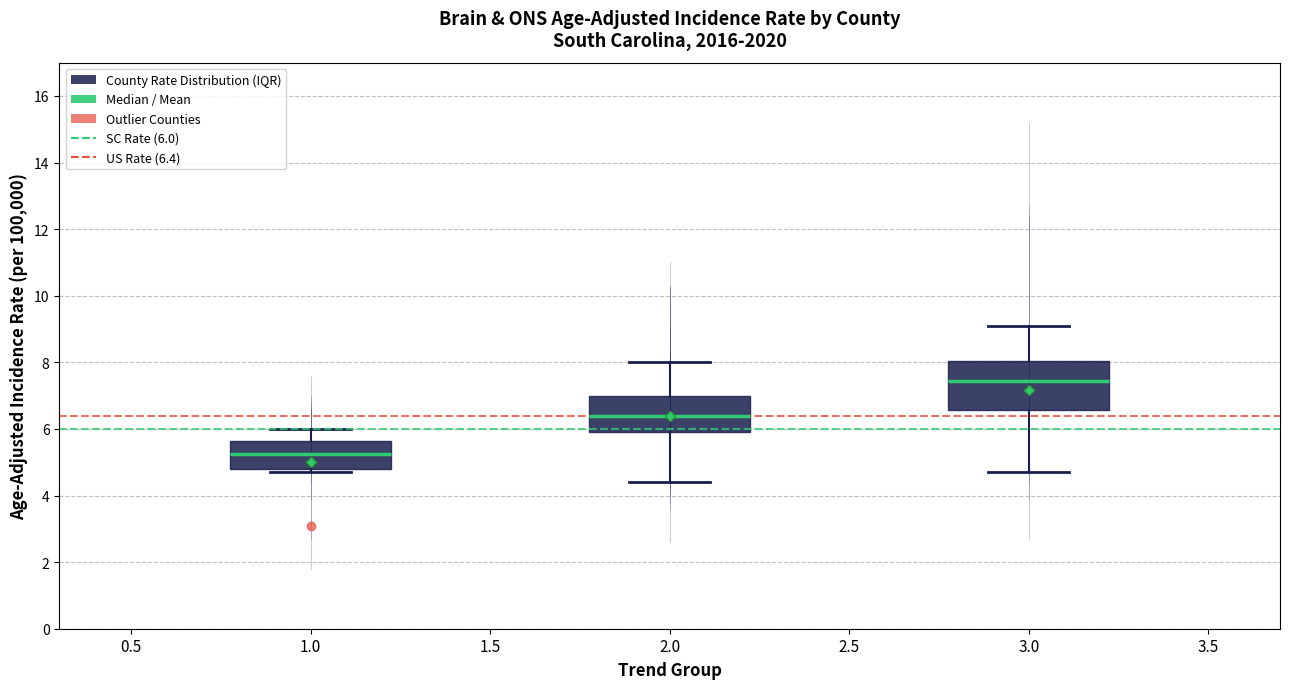

Reading left to right, read every box against the y-axis: the position of its median line, the range the box covers, and the ends of its whiskers. The values are not printed on the chart, so give them approximately, as read against the axis.

1.0: median 5.2, box 4.8 to 5.6, whiskers 4.8 (just below the box's lower edge) to 6.0
2.0: median 6.4, box 6.0 to 7.0, whiskers 4.4 to 8.0
3.0: median 7.4, box 6.6 to 8.0, whiskers 4.8 to 9.2